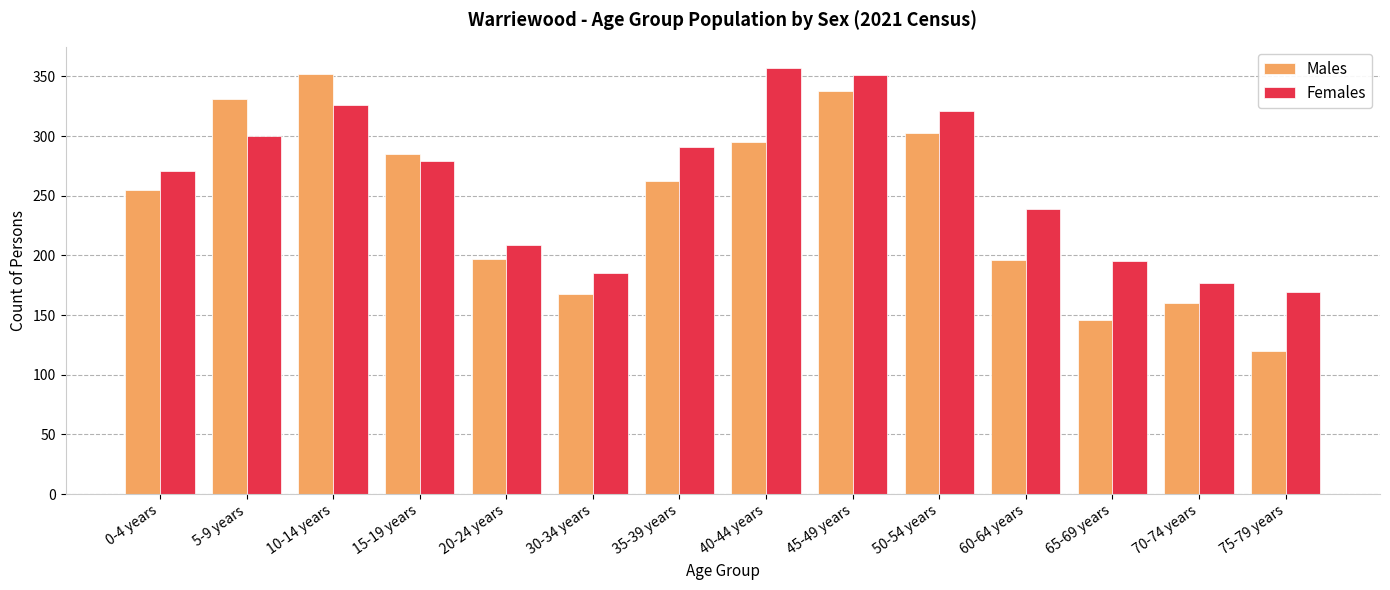

What is the maximum value for Males?

352